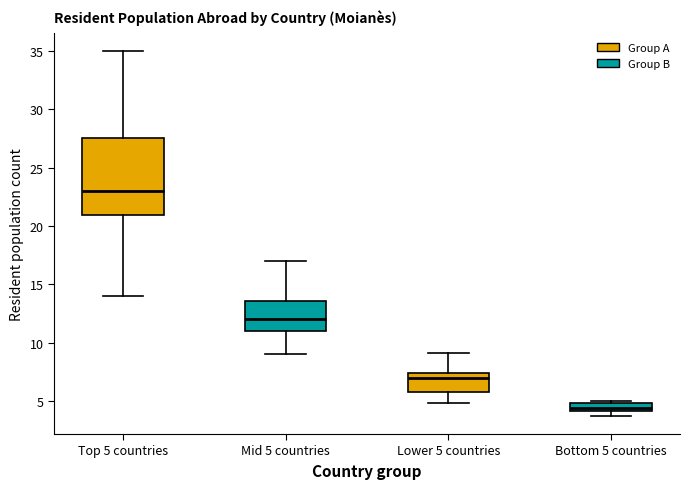

Comparing the boxes themselves (not the whiskers), which one is the tallest?

Top 5 countries